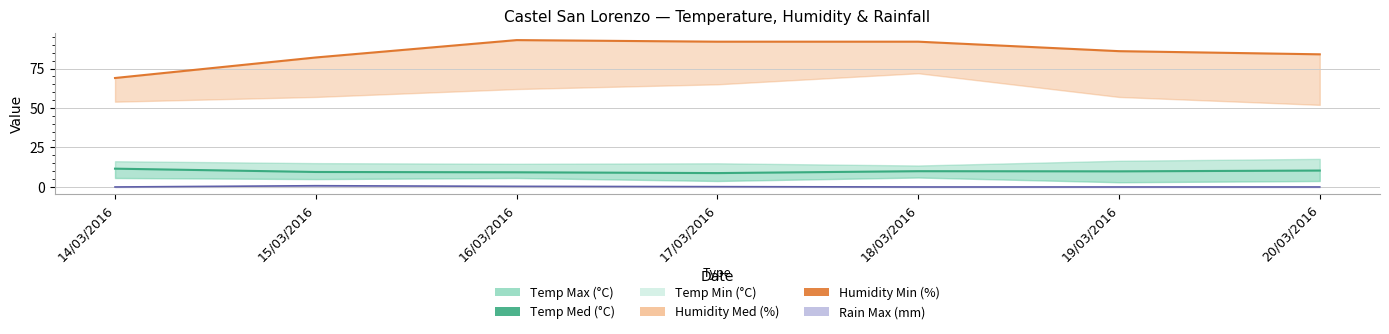

At which category does Temp Med (°C) reach its first local peak?

18/03/2016